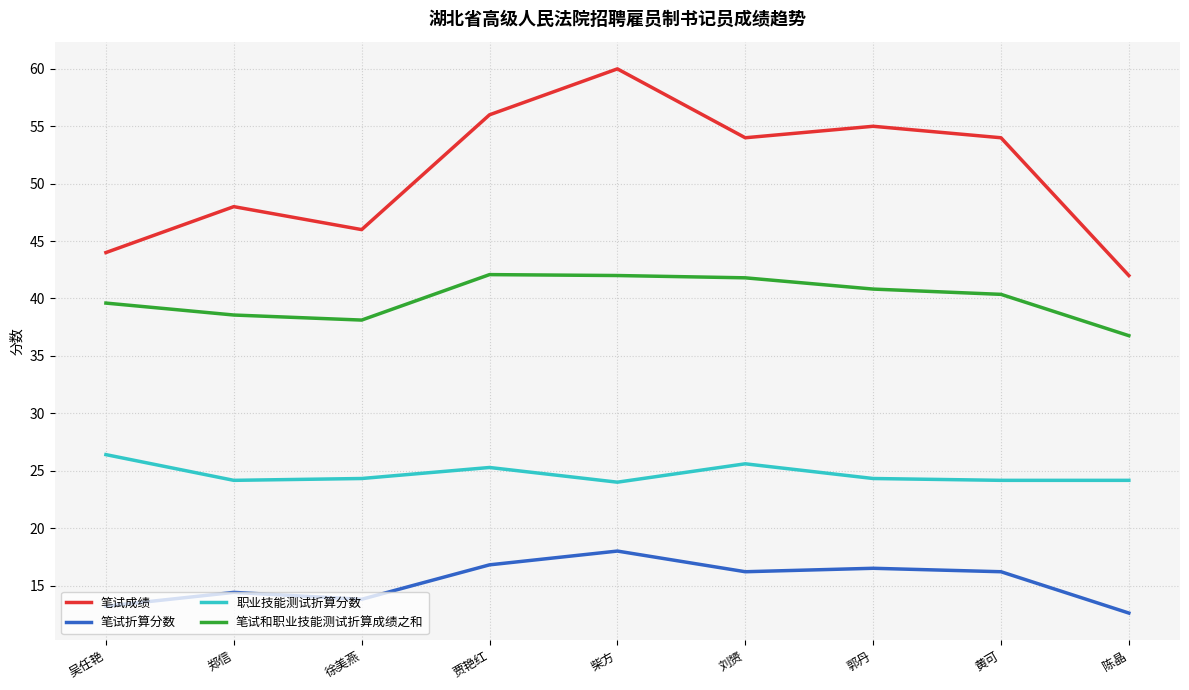

What is the maximum value shown in the chart?

60.0